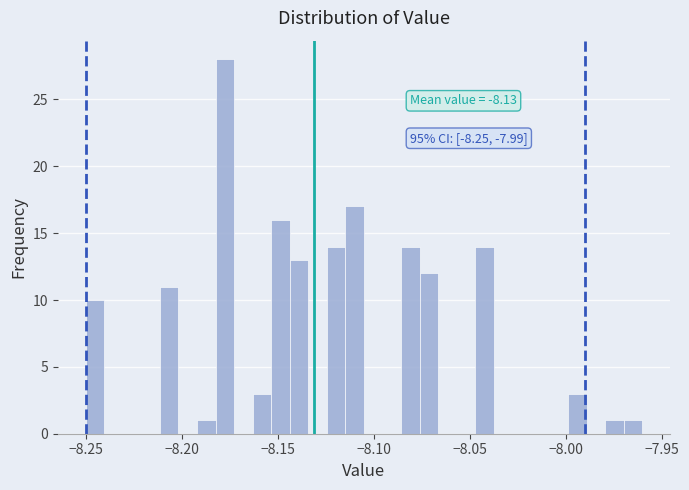

Around what value on the x-axis is the tallest bar? Give the approximate position of its centre, as read against the axis.

-8.175